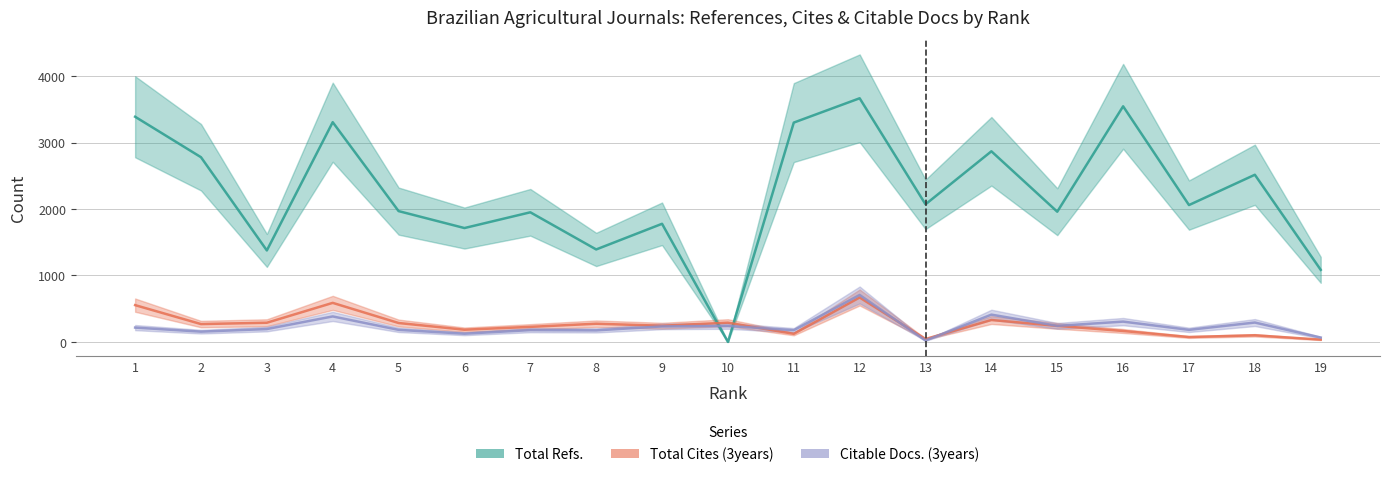

At how many categories does at least one series exceed 1573?

15